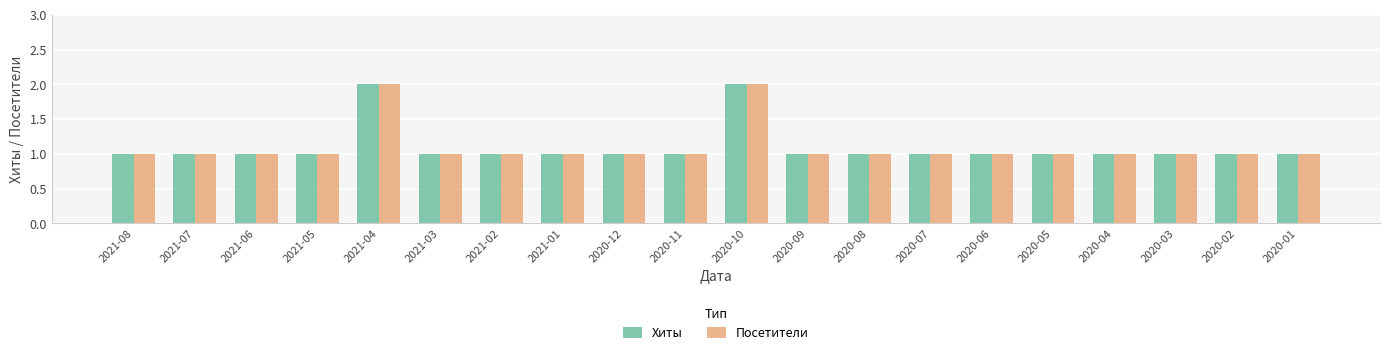

Reading left to right, extract all data points from this chart.

Хиты: 2021-08=1	2021-07=1	2021-06=1	2021-05=1	2021-04=2	2021-03=1	2021-02=1	2021-01=1	2020-12=1	2020-11=1	2020-10=2	2020-09=1	2020-08=1	2020-07=1	2020-06=1	2020-05=1	2020-04=1	2020-03=1	2020-02=1	2020-01=1
Посетители: 2021-08=1	2021-07=1	2021-06=1	2021-05=1	2021-04=2	2021-03=1	2021-02=1	2021-01=1	2020-12=1	2020-11=1	2020-10=2	2020-09=1	2020-08=1	2020-07=1	2020-06=1	2020-05=1	2020-04=1	2020-03=1	2020-02=1	2020-01=1